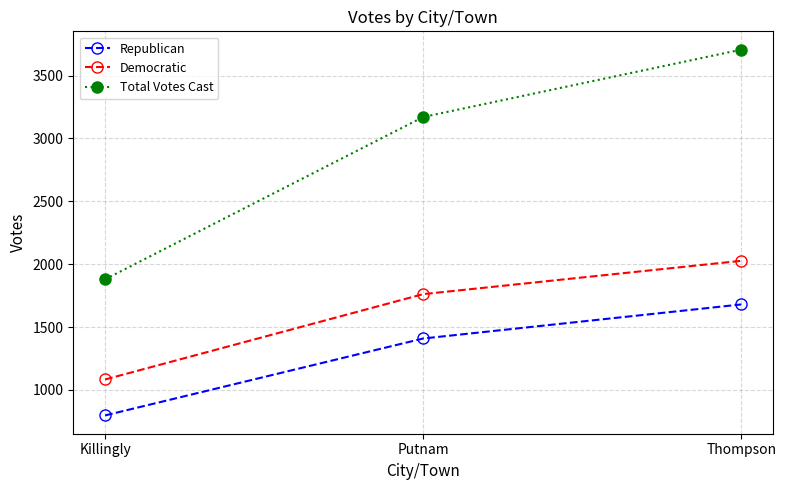

Which series has the largest range (max minus min)?

Total Votes Cast